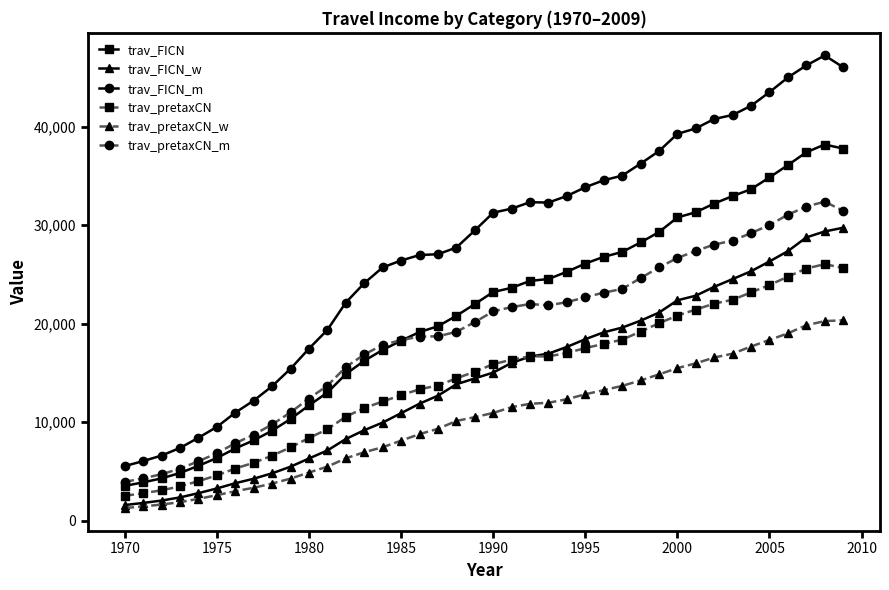

True or false: trav_pretaxCN and trav_FICN_m intersect in this chart.

False